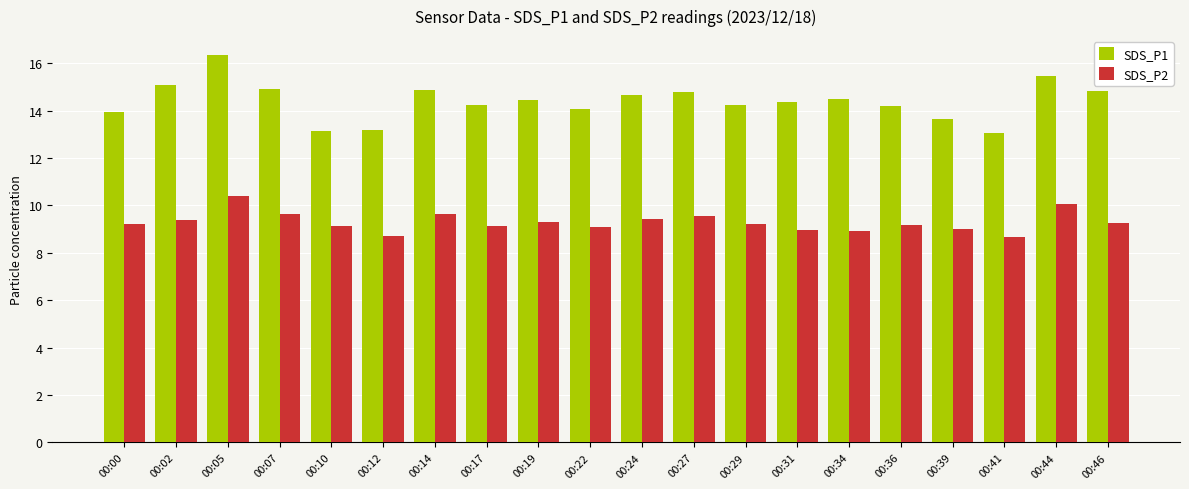

What is the sum of the SDS_P1 values at 00:12 and 00:00?

27.1